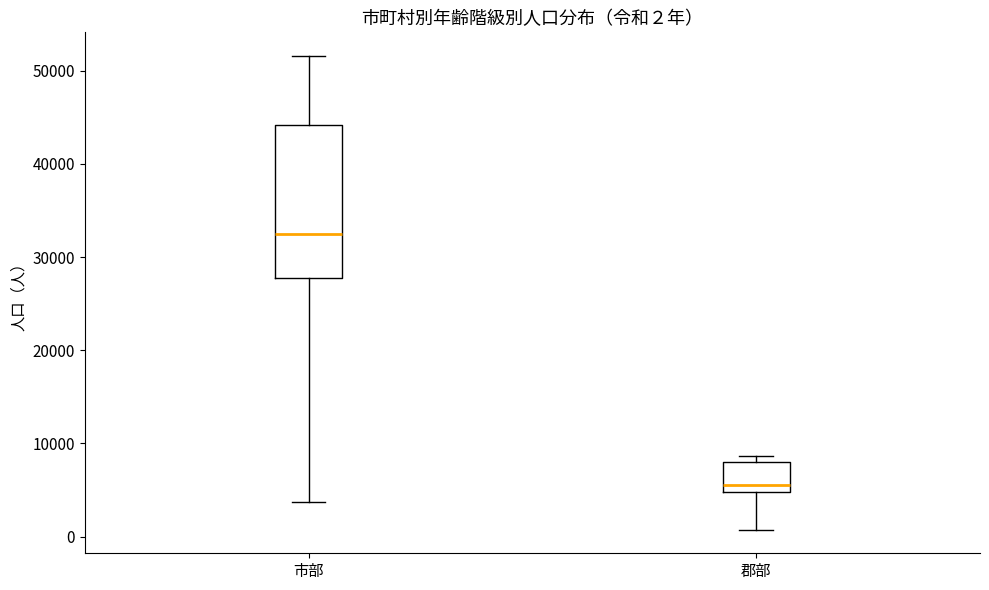

Which box is the tallest, from its lower edge to its upper edge?

市部